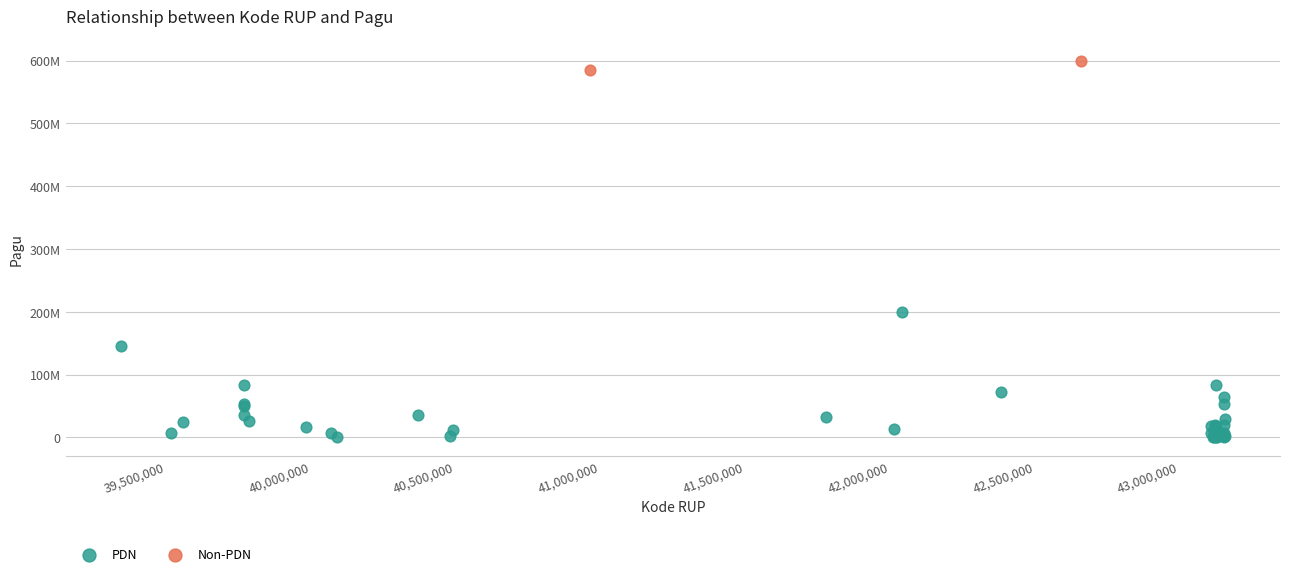

What are all the series names shown in the legend?

PDN, Non-PDN